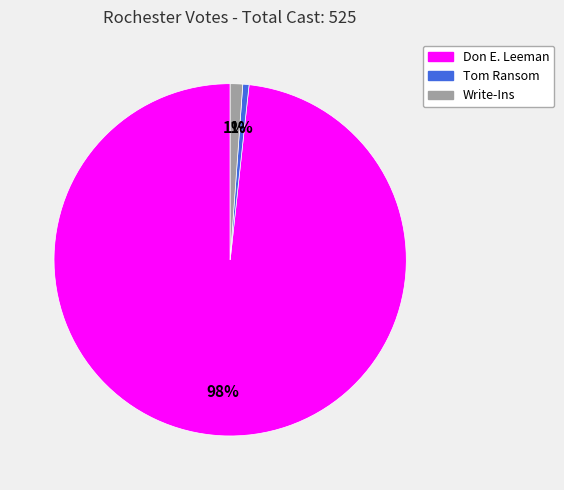

What is the largest slice in the pie chart?

Don E. Leeman